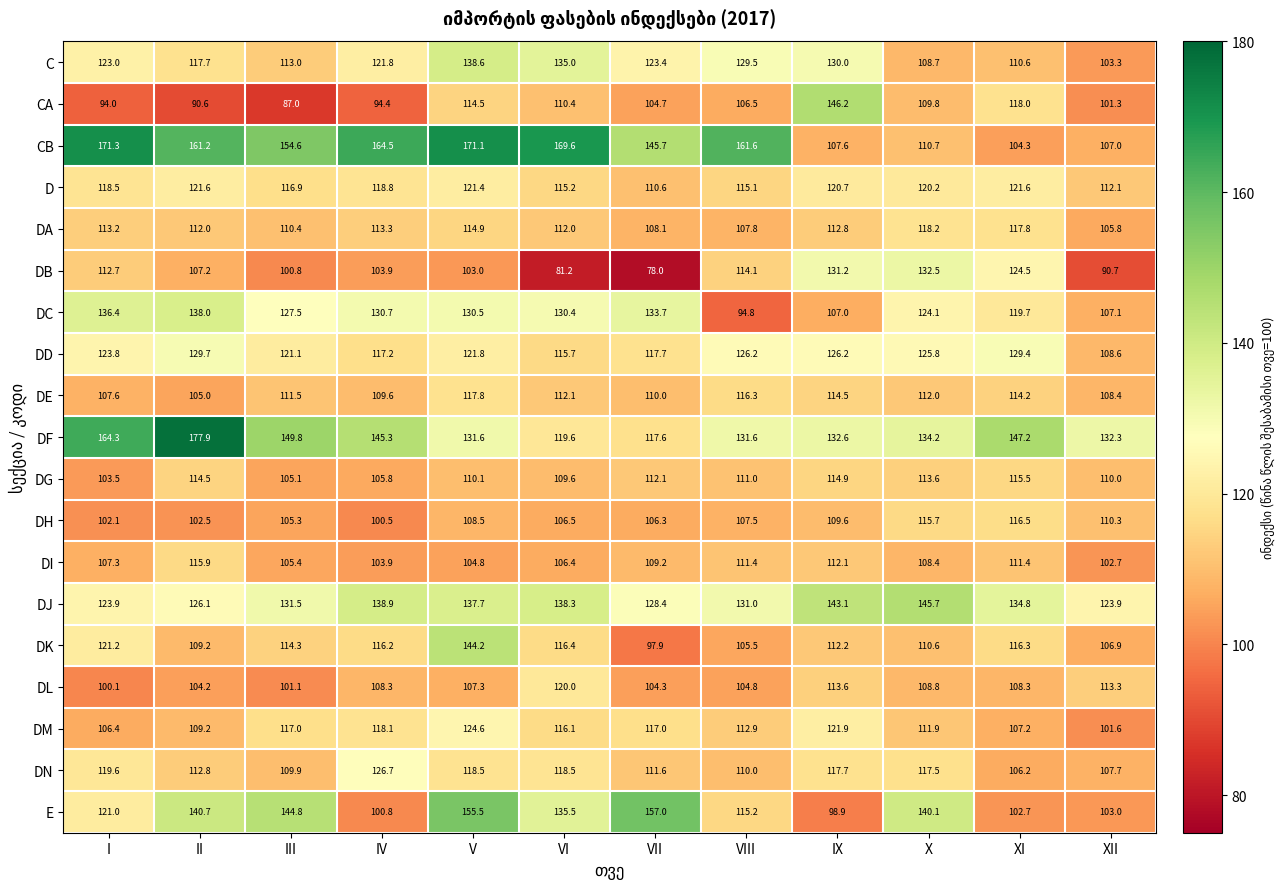

What value does the C series have at I?

123.0